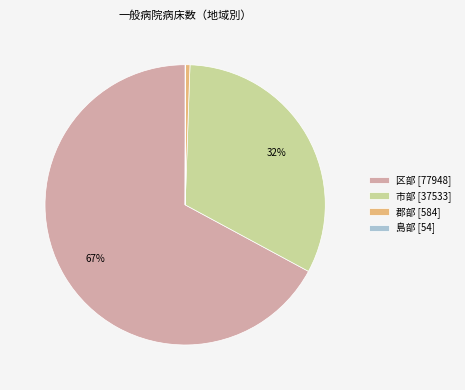

Approximately how many times larger is the value at 区部 compared to 市部?

2.1